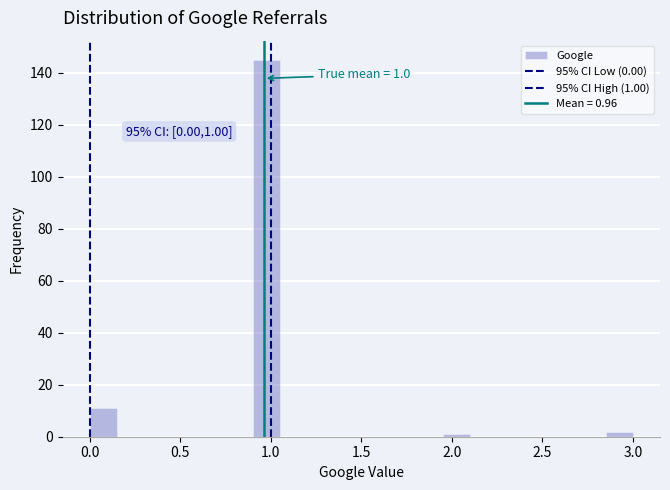

Read against the x-axis, roughly where is the centre of the tallest bar?

1.00